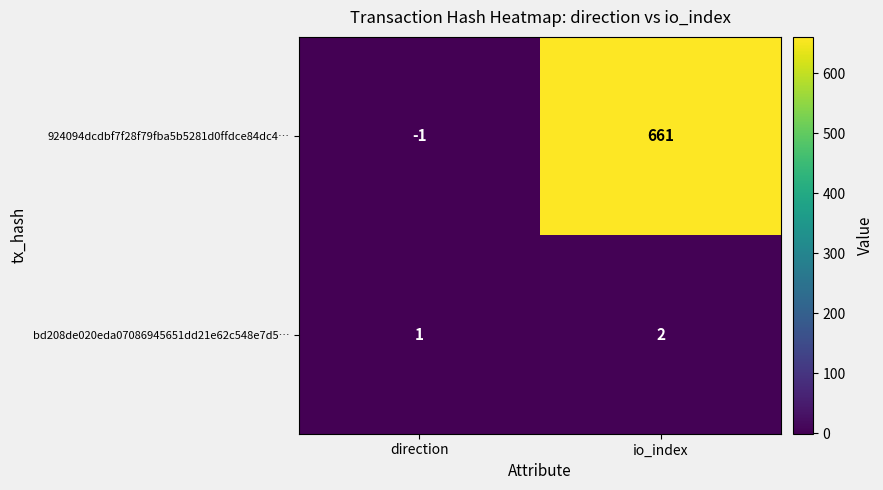

Where is 924094dcdbf7f28f79fba5b5281d0ffdce84dc4… nearest to the value 330?

direction